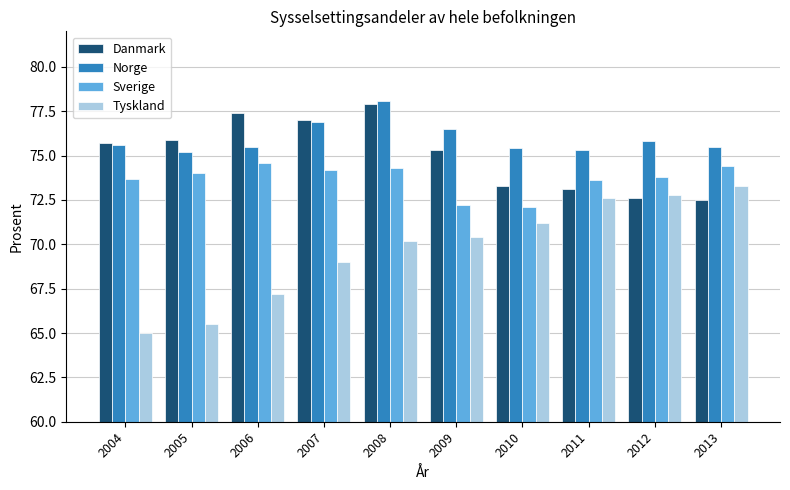

Is the value of Tyskland at 2005 greater than the value of Danmark at 2011?

No